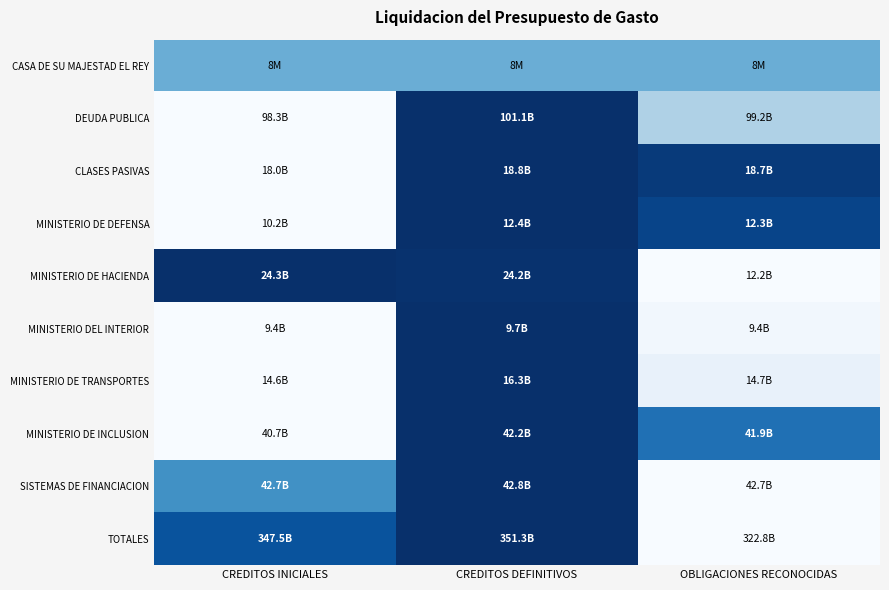

Which has a higher value, CREDITOS INICIALES or OBLIGACIONES RECONOCIDAS?

CREDITOS INICIALES